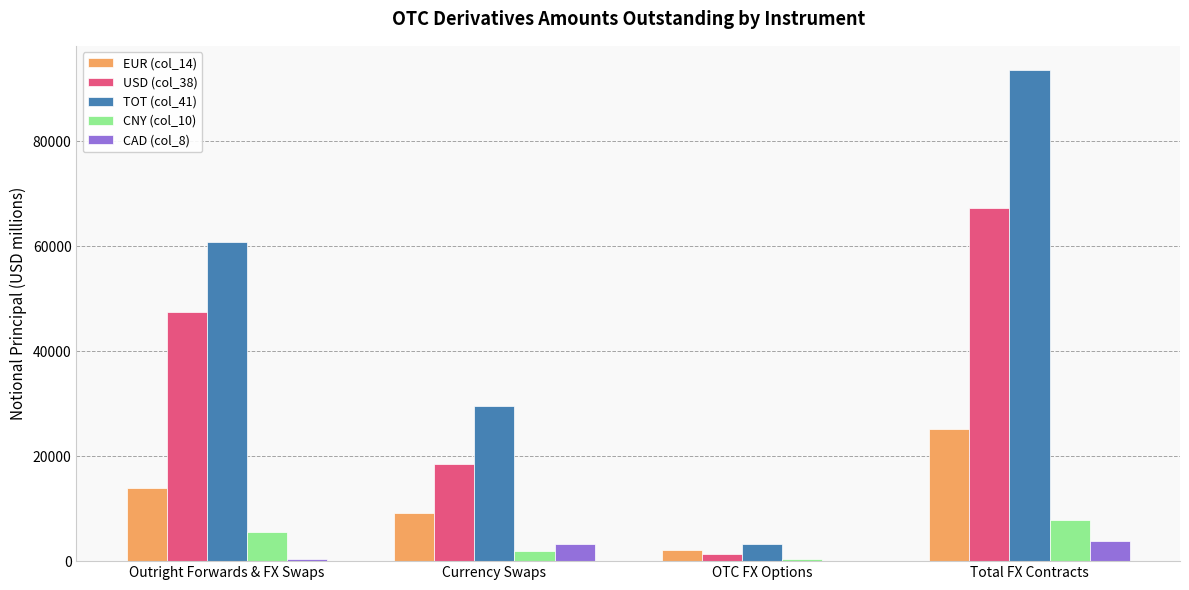

At which label is TOT (col_41) closest to 48389?

Outright Forwards & FX Swaps